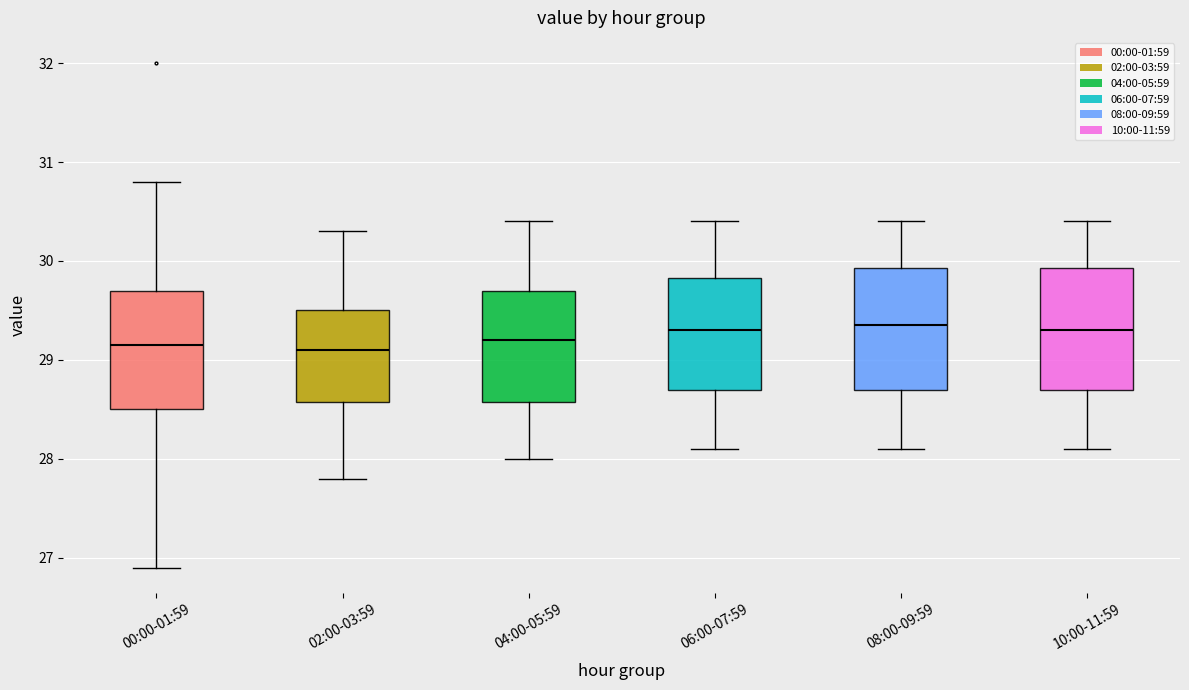

Reading left to right, transcribe this box plot: for each box, give where its median line is, the range the box spans, and where its two whiskers end, as read against the y-axis. The values are not printed on the chart, so give them approximately, as read against the axis.

00:00-01:59: median 29.2, box 28.5 to 29.7, whiskers 26.9 to 30.8
02:00-03:59: median 29.1, box 28.6 to 29.5, whiskers 27.8 to 30.3
04:00-05:59: median 29.2, box 28.6 to 29.7, whiskers 28.0 to 30.4
06:00-07:59: median 29.3, box 28.7 to 29.8, whiskers 28.1 to 30.4
08:00-09:59: median 29.4, box 28.7 to 29.9, whiskers 28.1 to 30.4
10:00-11:59: median 29.3, box 28.7 to 29.9, whiskers 28.1 to 30.4